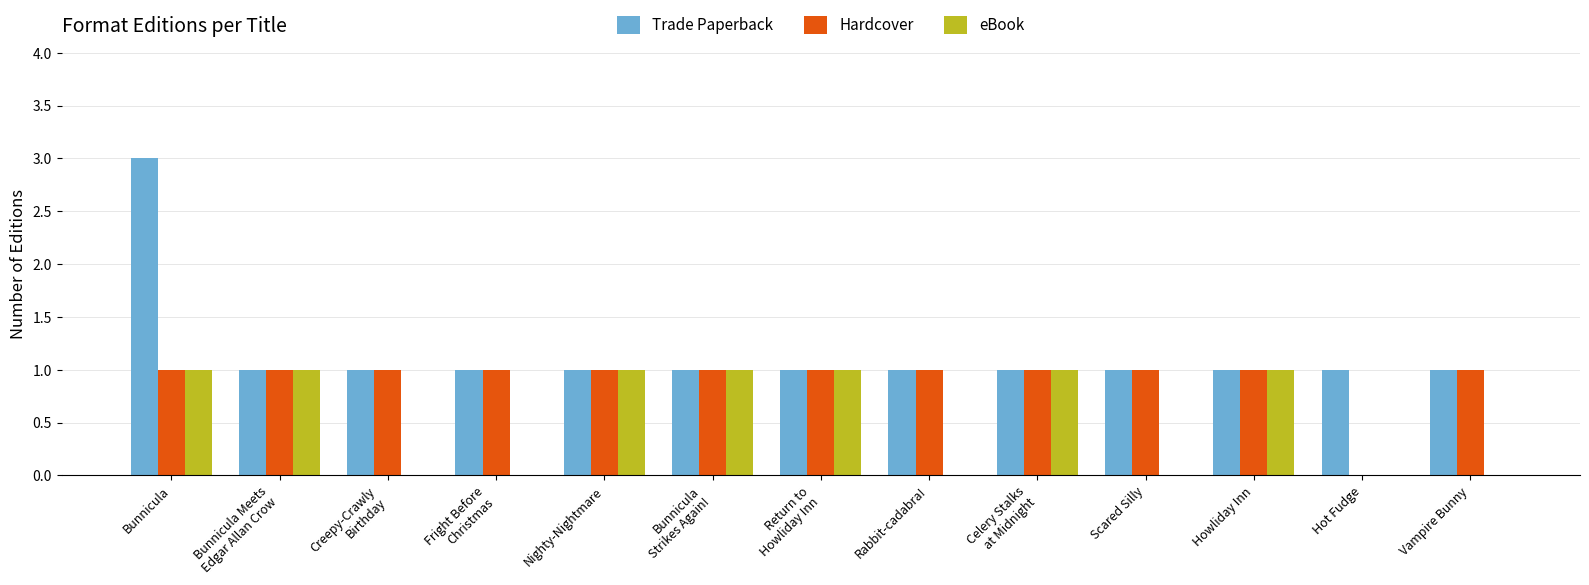

Is the value of Hardcover at Nighty-Nightmare greater than the value of eBook at Rabbit-cadabra!?

Yes